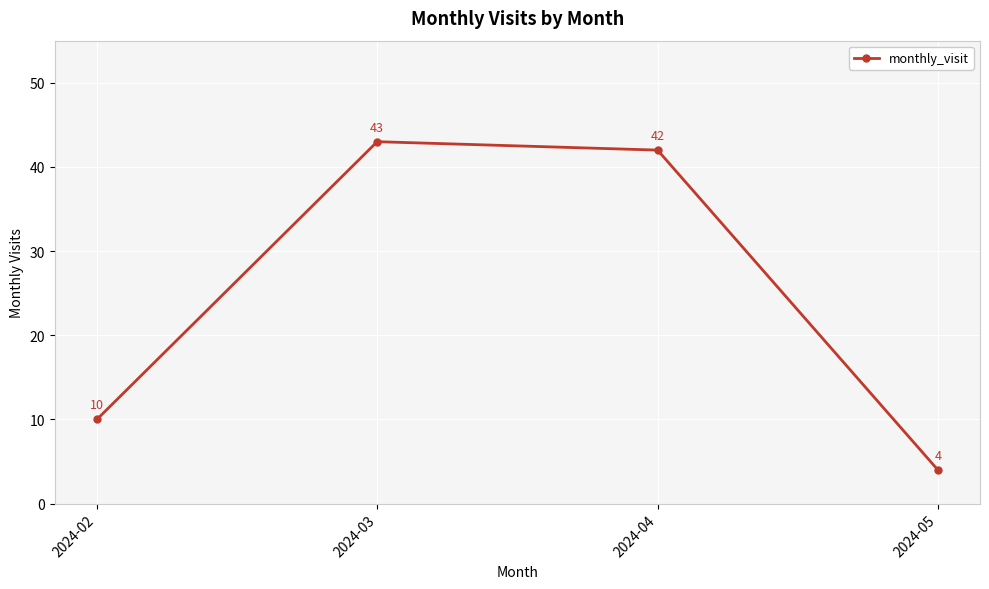

How many categories are shown in the chart?

4